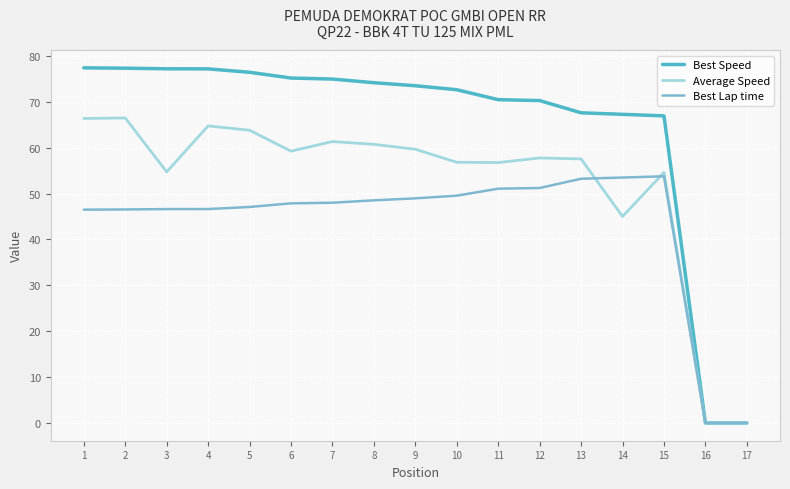

Which series has the widest spread of values?

Best Speed